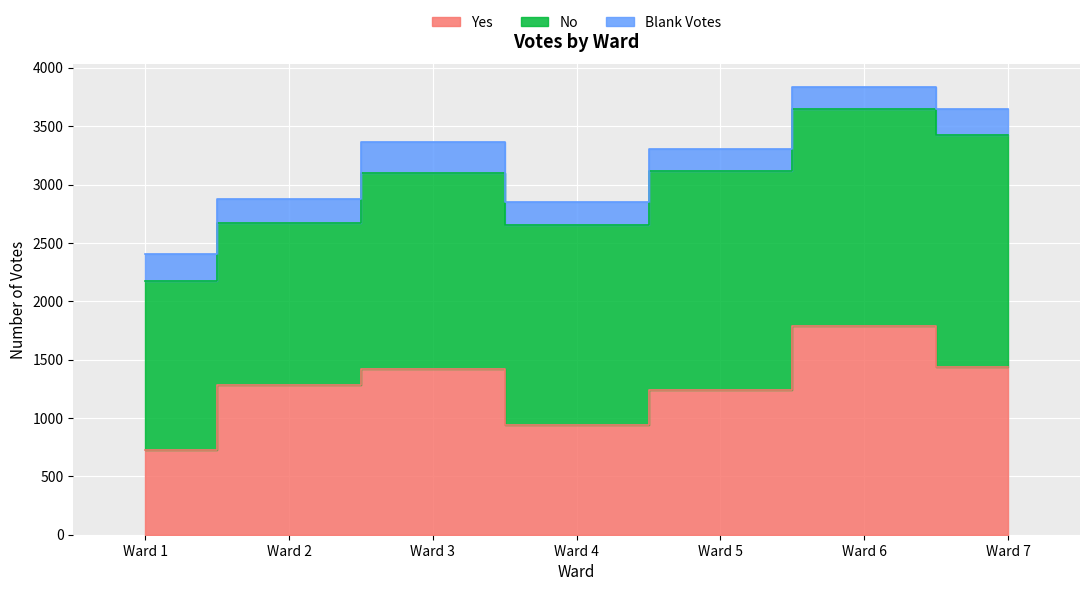

How many values in the Yes series exceed 1281?

3